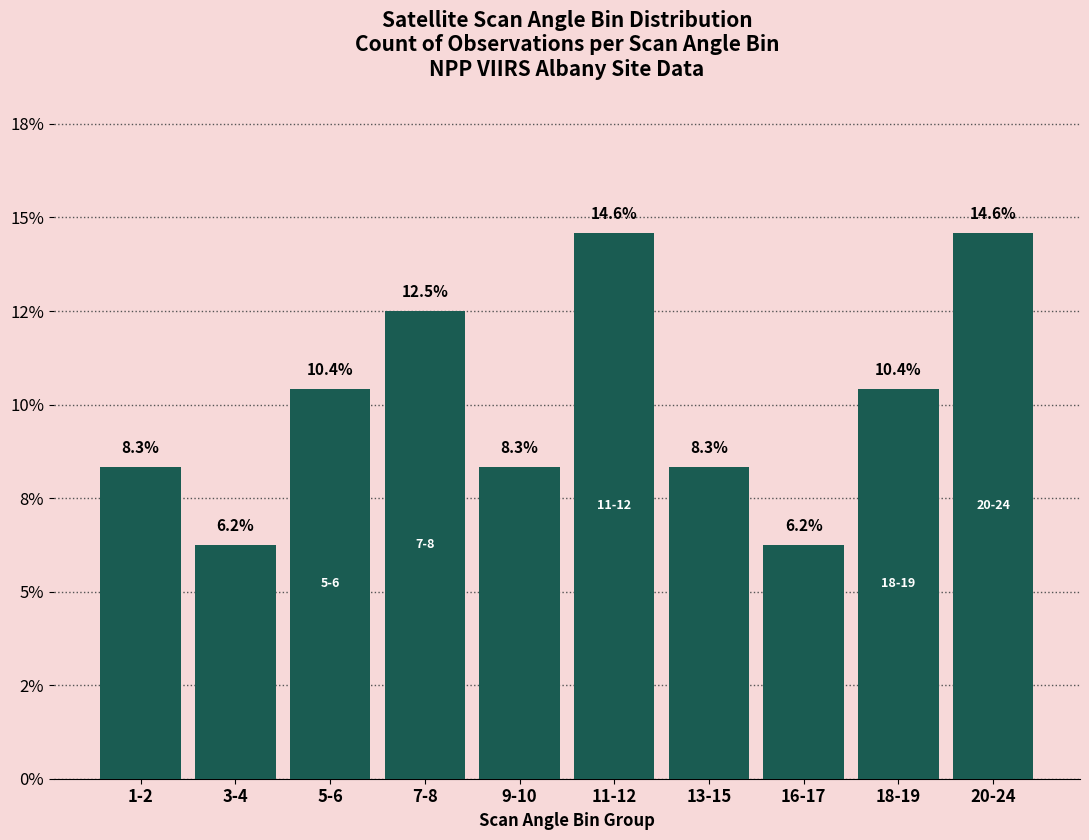

Does the chart contain any negative values?

No